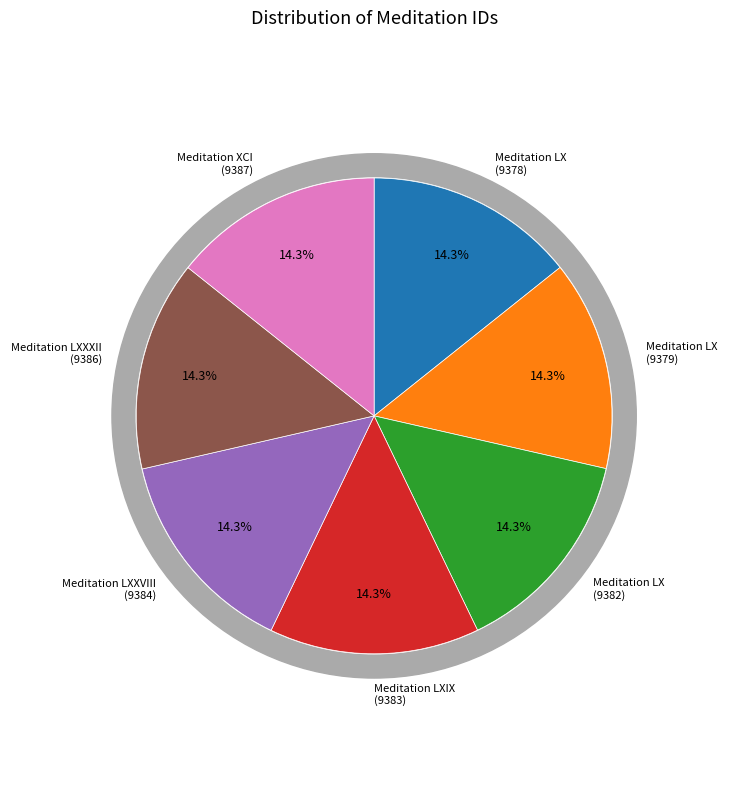

Rank the categories by value from lowest to highest.

Meditation LX (9378), Meditation LX (9379), Meditation LX (9382), Meditation LXIX (9383), Meditation LXXVIII (9384), Meditation LXXXII (9386), Meditation XCI (9387)